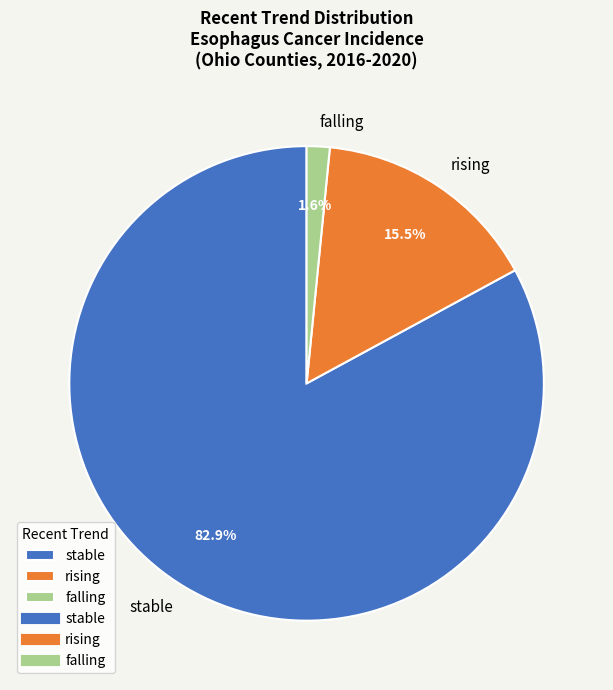

To the nearest percent, what is the combined percentage of falling and rising?

17%